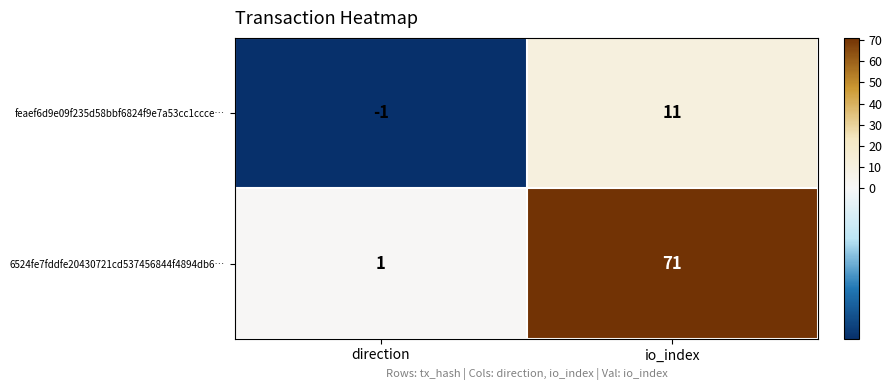

The value of feaef6d9e09f235d58bbf6824f9e7a53cc1ccce… at io_index is 17. True or false?

False